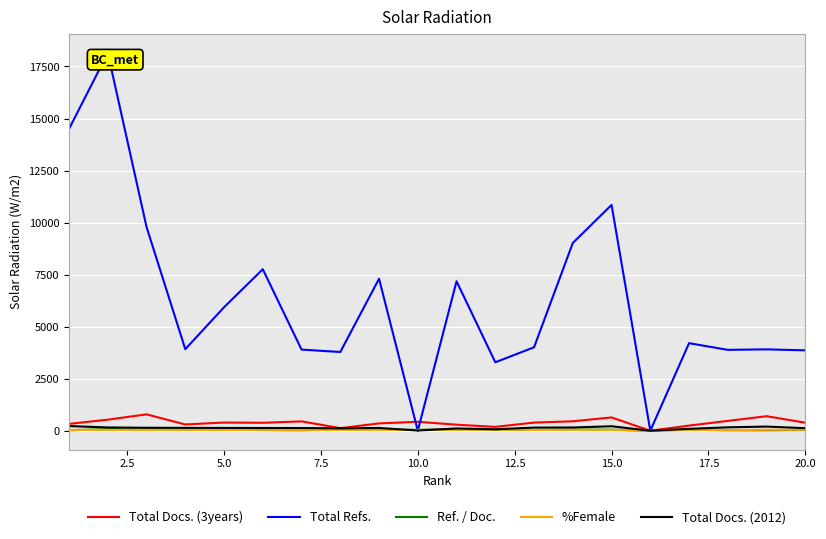

What is the greatest value displayed?

18149.0